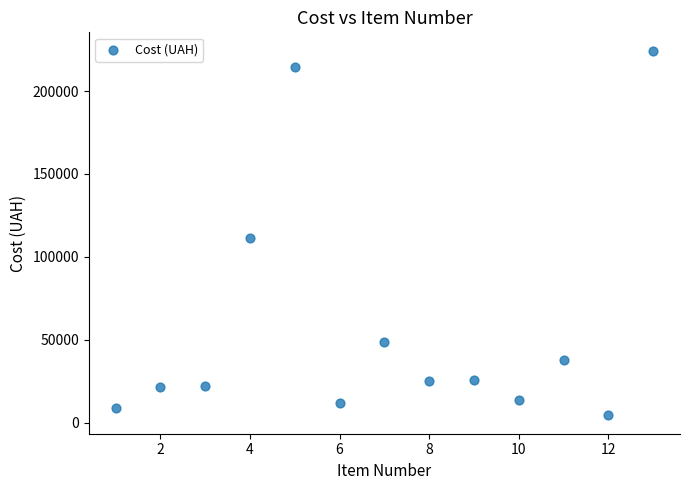

What is the range of Y values (max minus min)?

220153.5